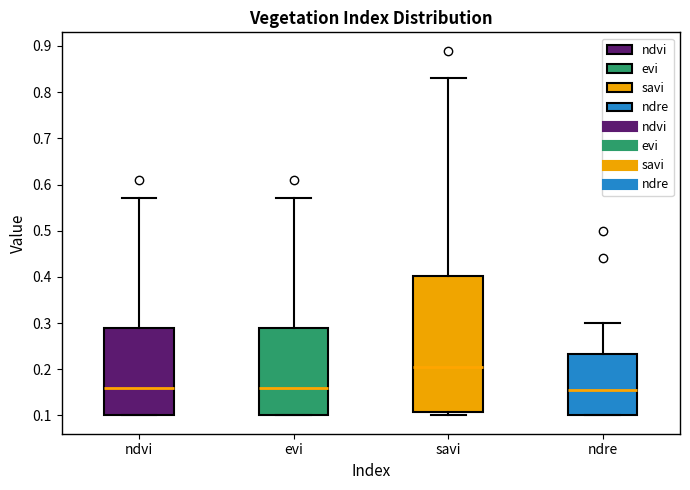

Which box's median line is the highest?

savi